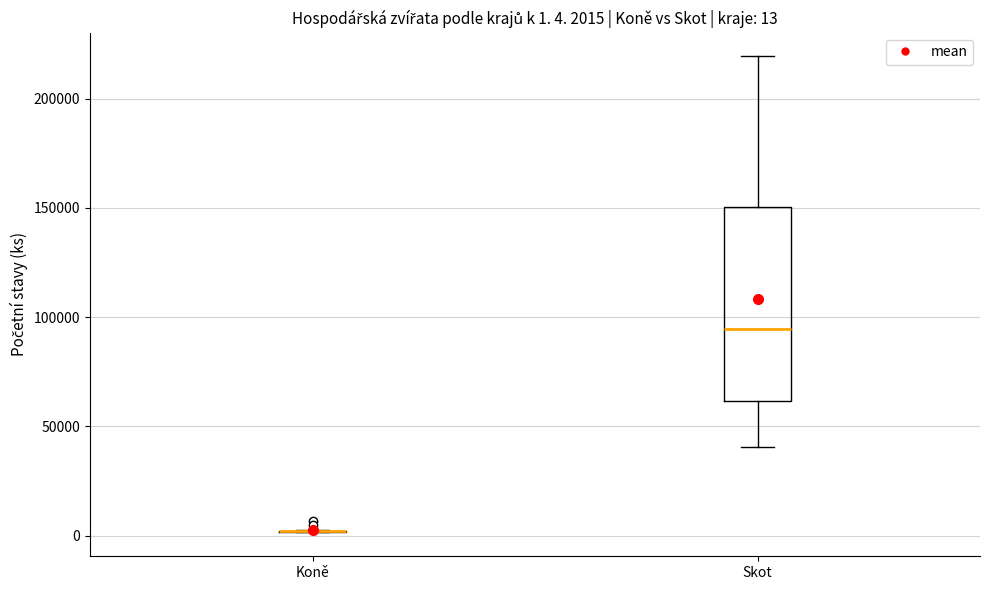

Comparing the boxes themselves (not the whiskers), which one is the tallest?

Skot